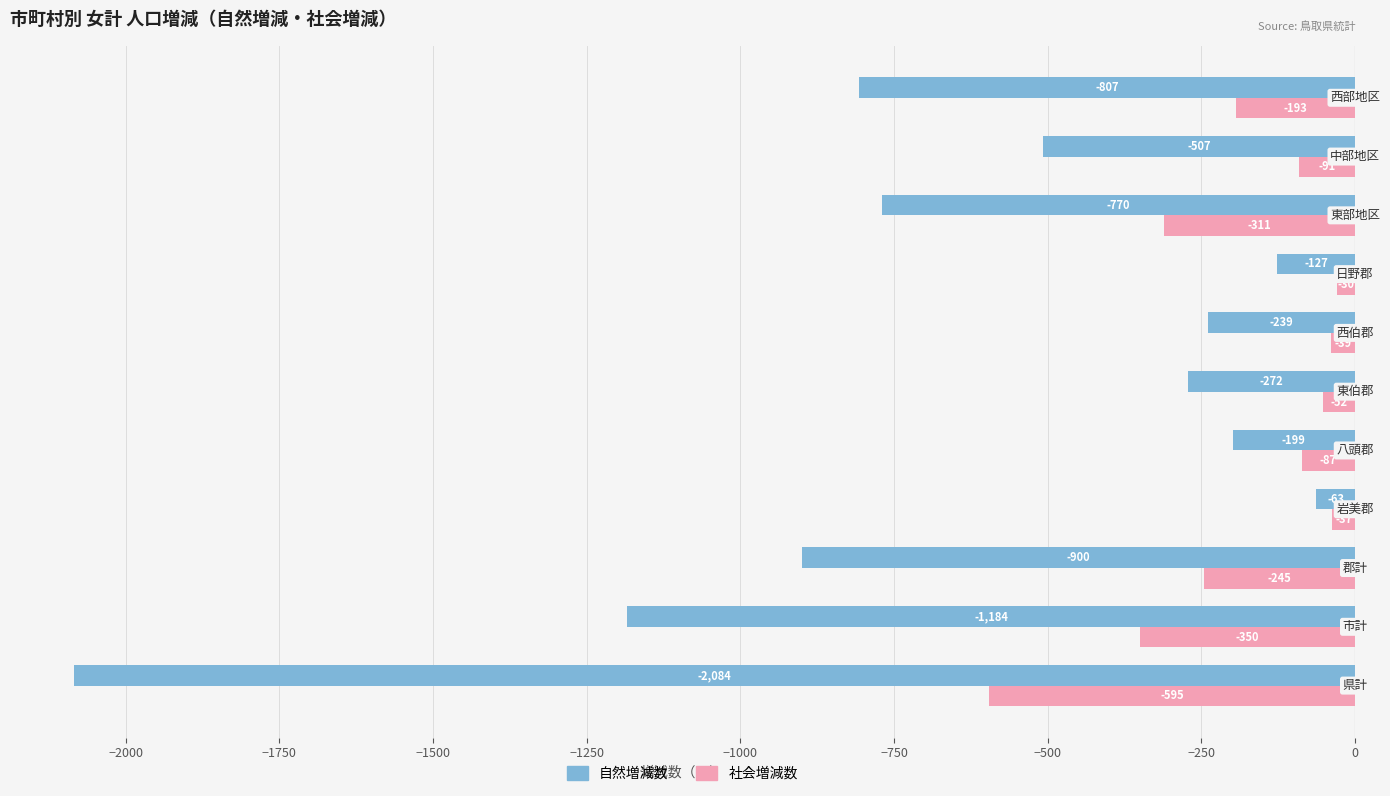

Rank the series by their maximum value, from lowest to highest.

自然増減数, 社会増減数